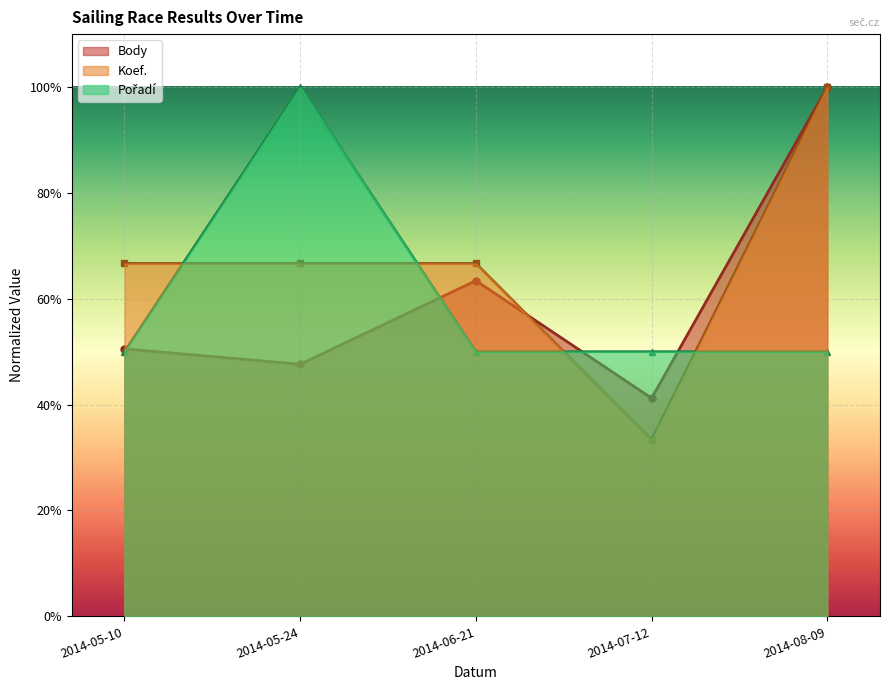

Which series has the largest range (max minus min)?

Koef.